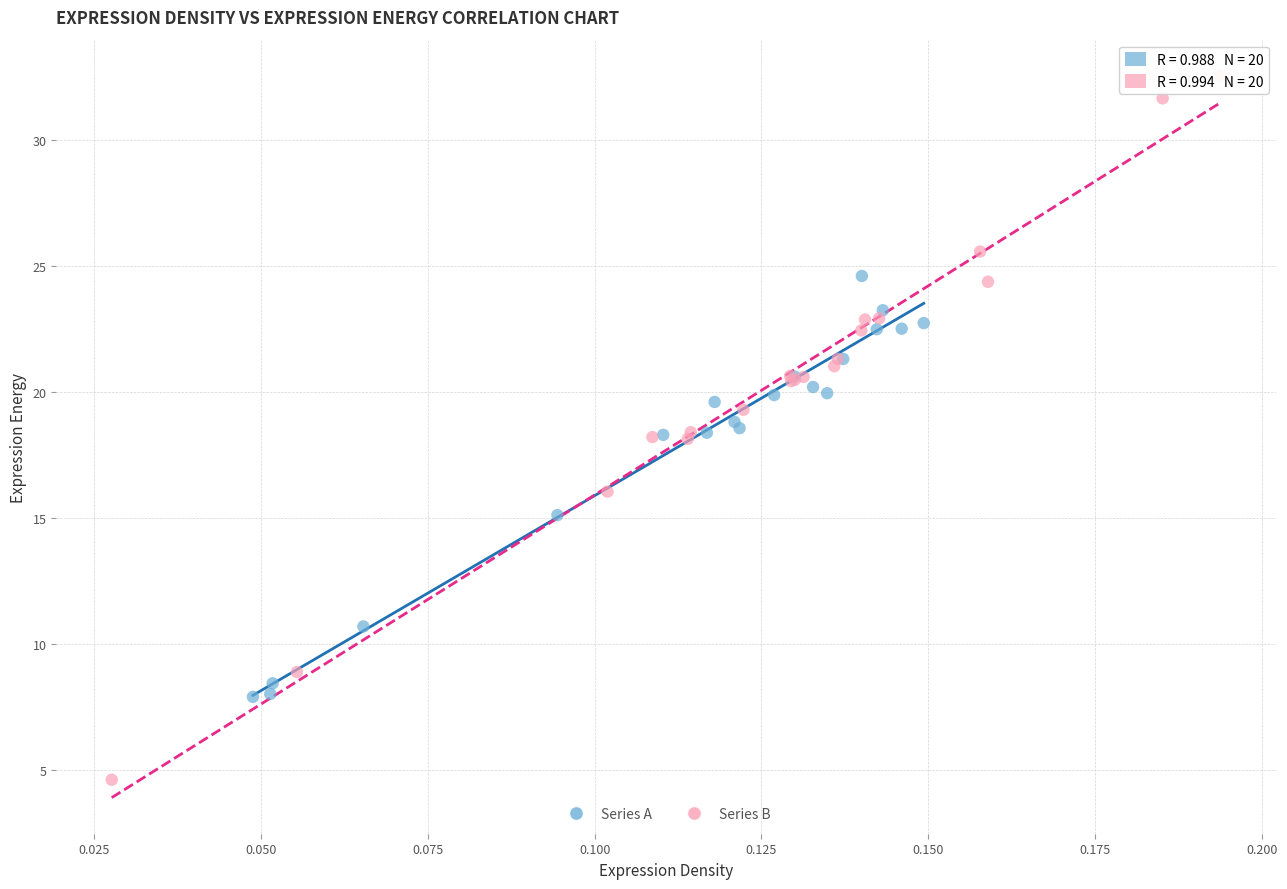

What are all the series names shown in the legend?

Series A, Series B